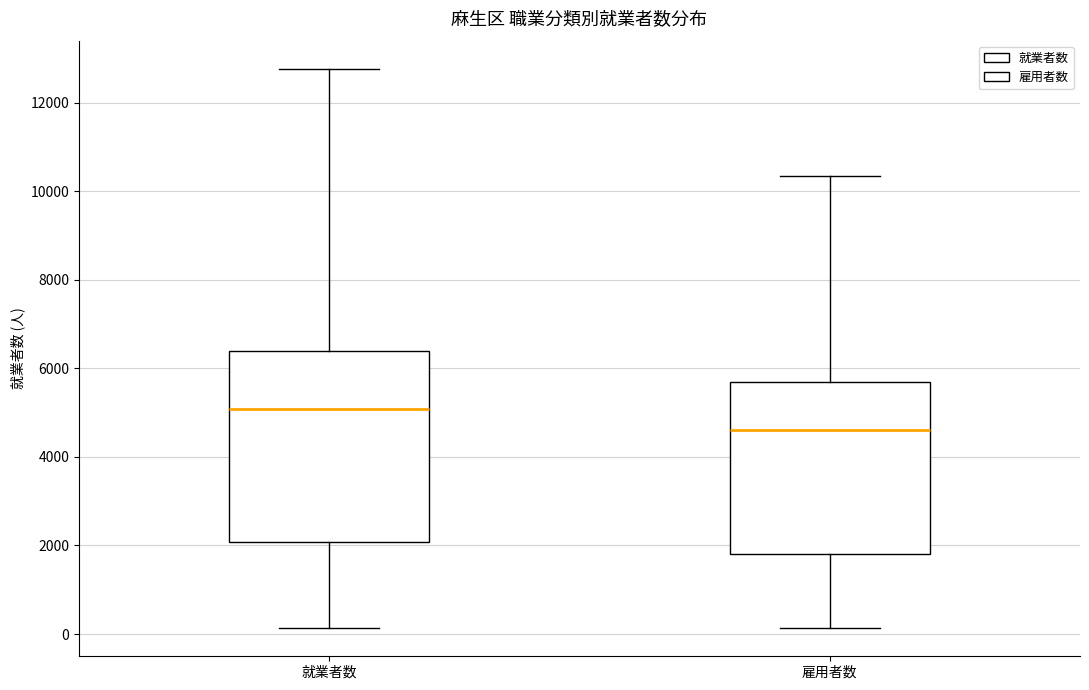

Reading left to right, read every box against the y-axis: the position of its median line, the range the box covers, and the ends of its whiskers. The values are not printed on the chart, so give them approximately, as read against the axis.

就業者数: median 5000, box 2000 to 6400, whiskers 200 to 12800
雇用者数: median 4600, box 1800 to 5600, whiskers 200 to 10400